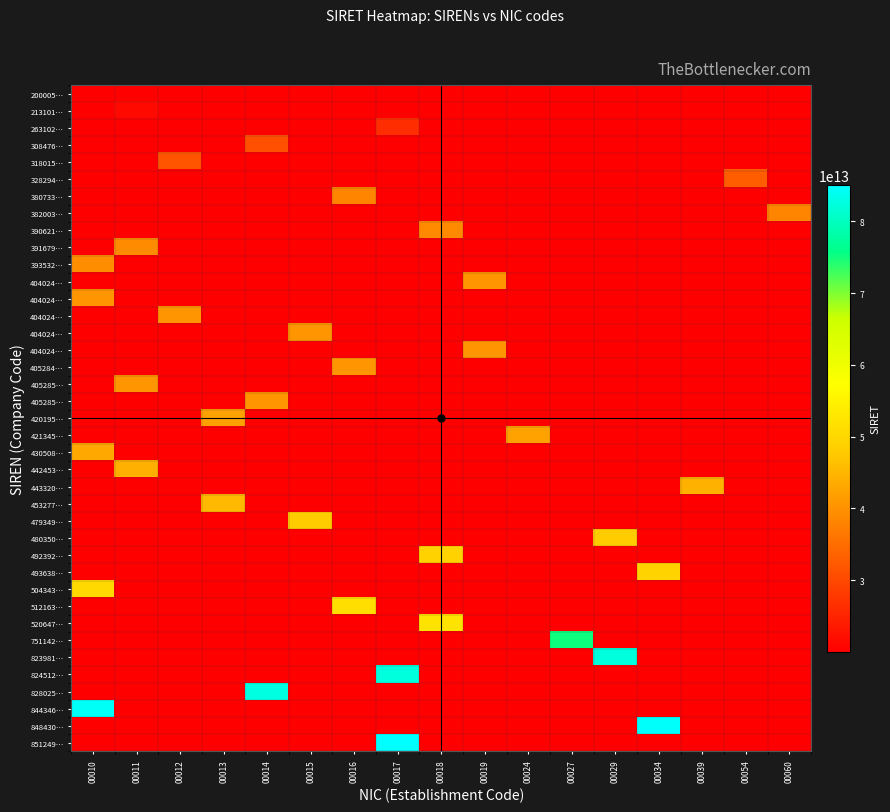

How many values in the row_9 series exceed 20000507200018?

1